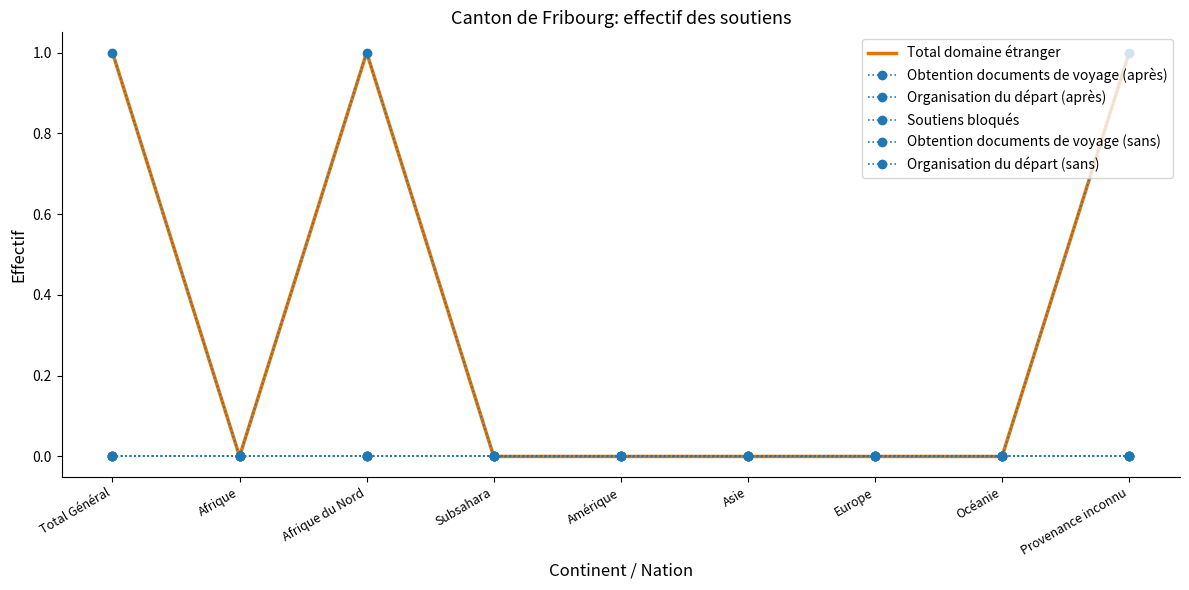

How many series are shown in this chart?

6